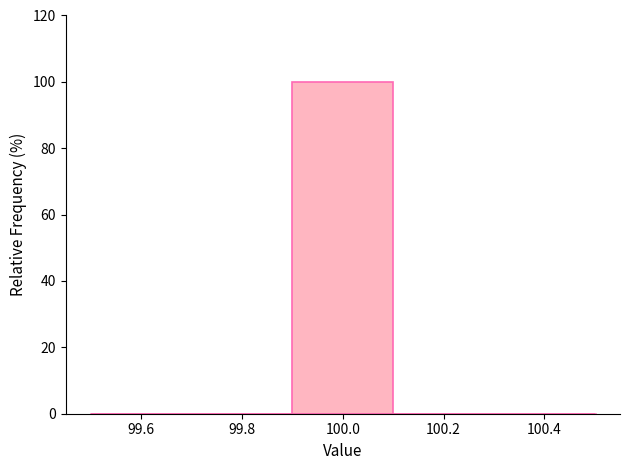

Over which range of the x-axis is the bar tallest?

99.9 to 100.1